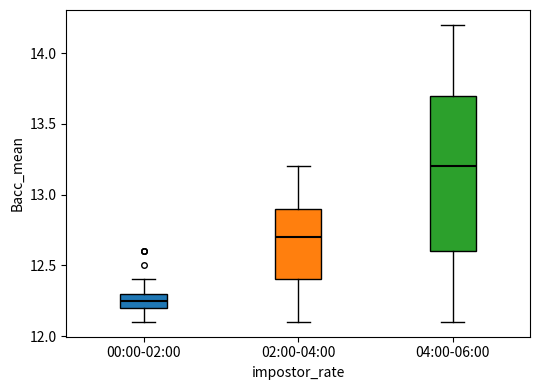

Where does the lower whisker of the box for 04:00-06:00 end on the y-axis? The values are not printed on the chart, so give them approximately, as read against the axis.

12.10